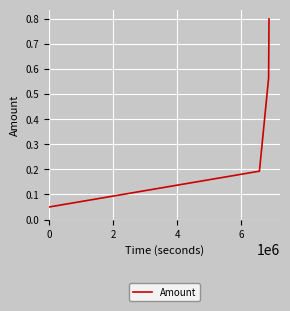

What is the greatest value displayed?

0.8